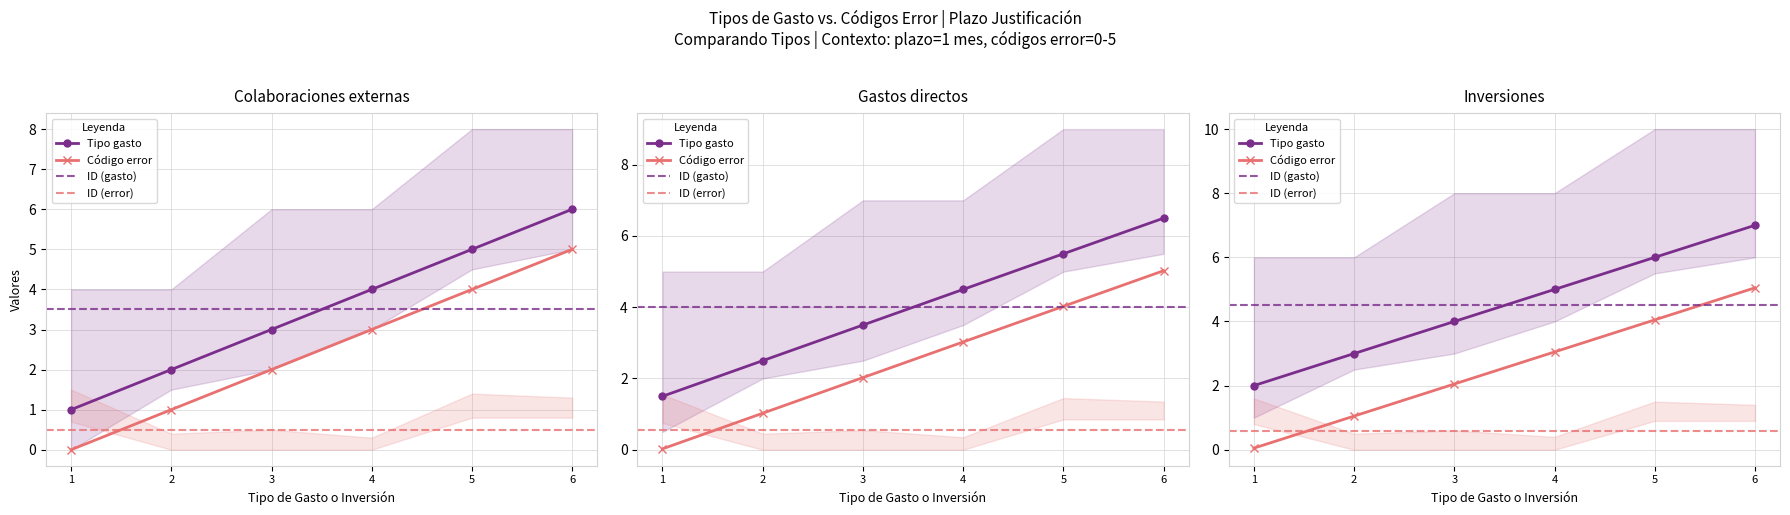

The value at 4 is 4. True or false?

True